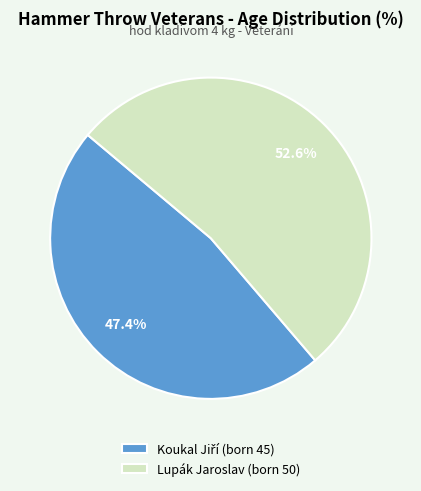

What is the majority slice?

Lupák Jaroslav